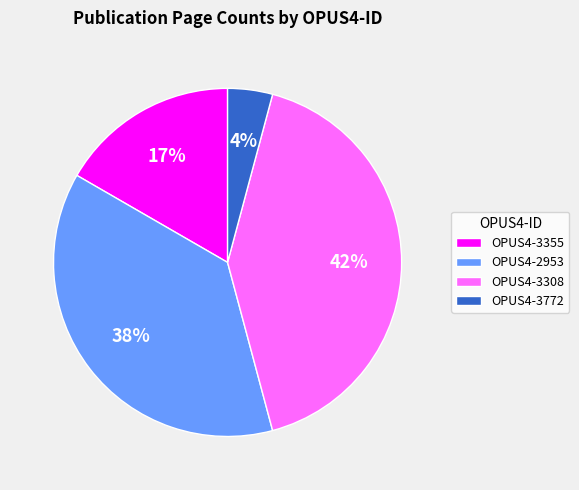

Which slice is the largest?

OPUS4-3308